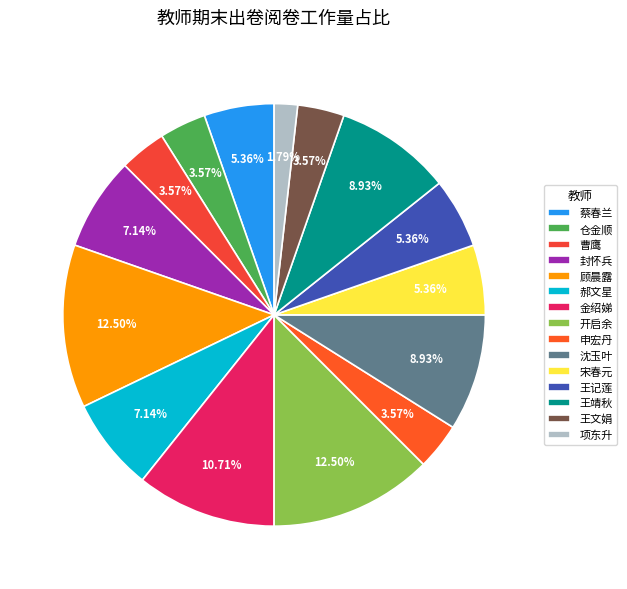

Approximately how many times larger is the value at 宋春元 compared to 郝文星?

0.8